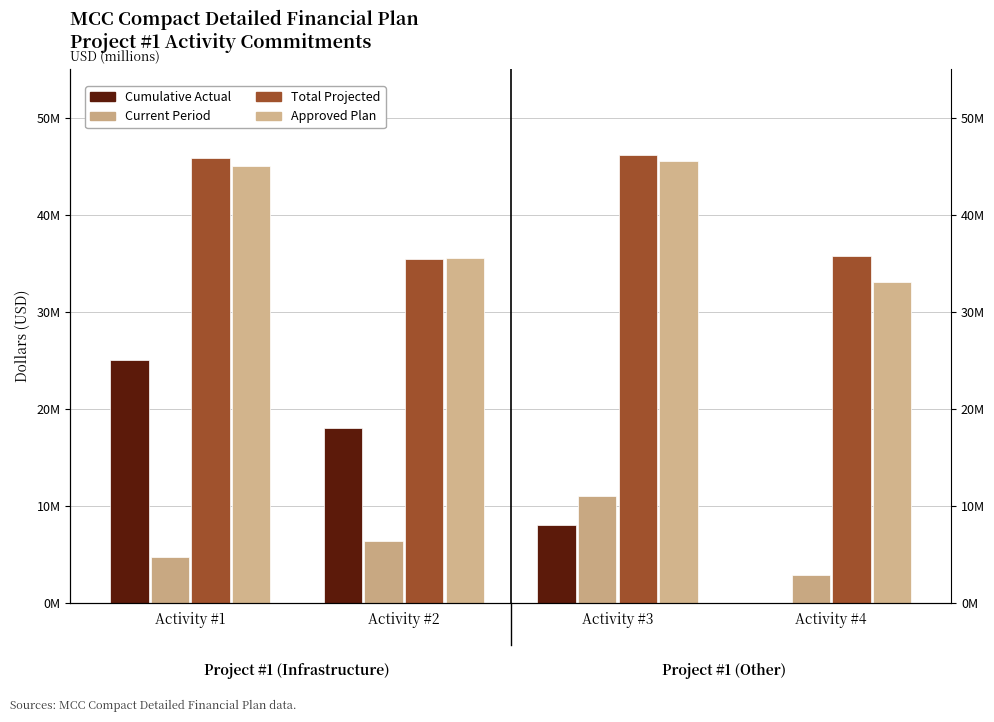

Which has a higher value, Activity #1 or Activity #2?

Activity #1